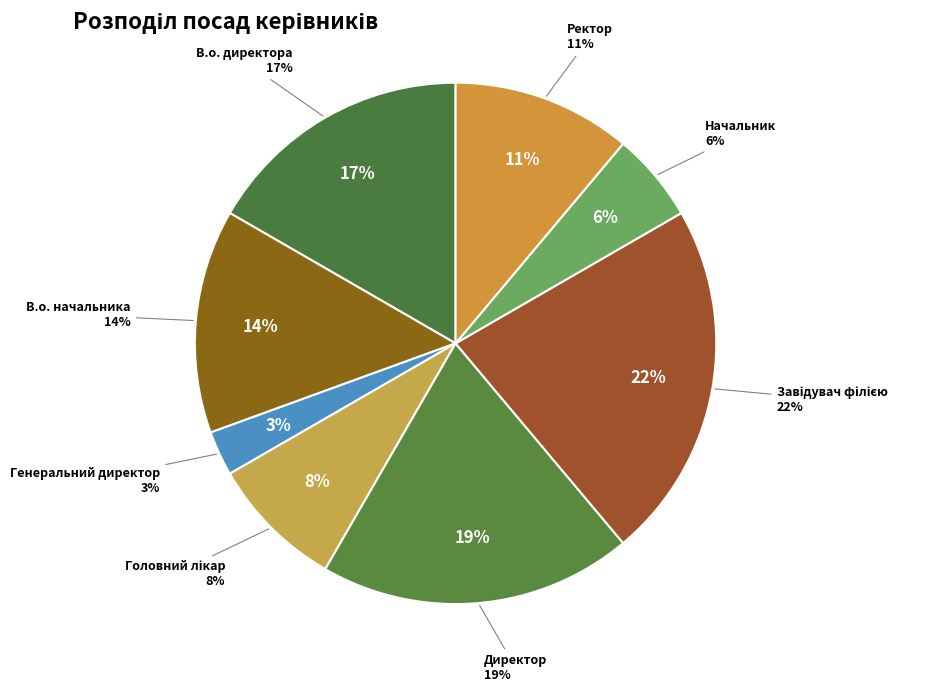

To the nearest percent, what portion does Головний лікар represent?

8%